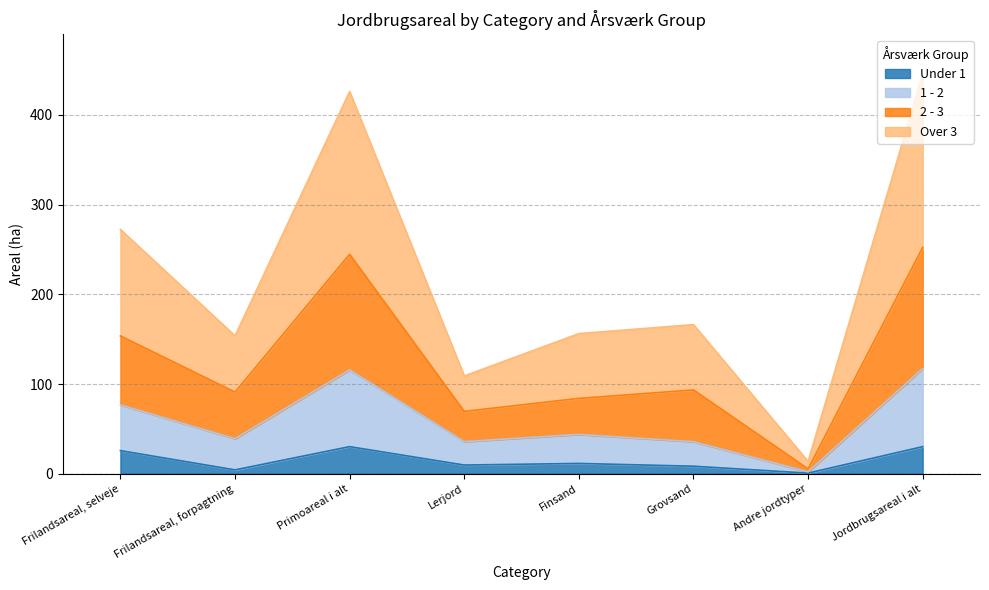

Is it true that Under 1 equals 6.7 at Frilandsareal, selveje?

False